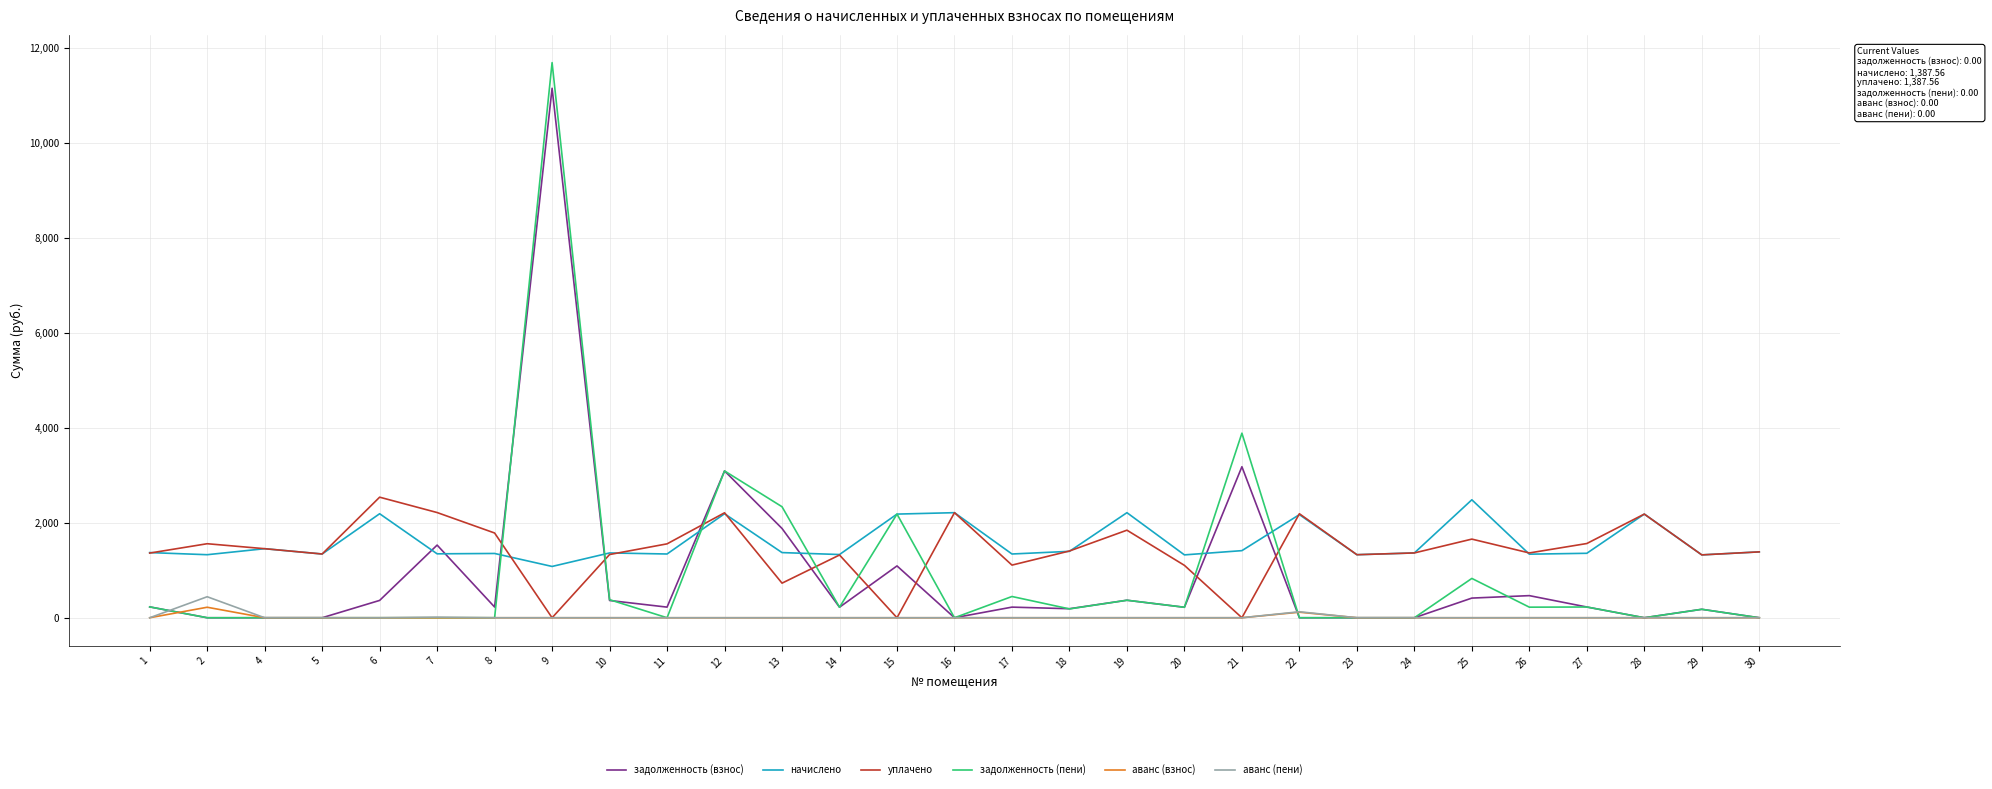

Is the value of уплачено at 7 greater than the value of задолженность (взнос) at 8?

Yes